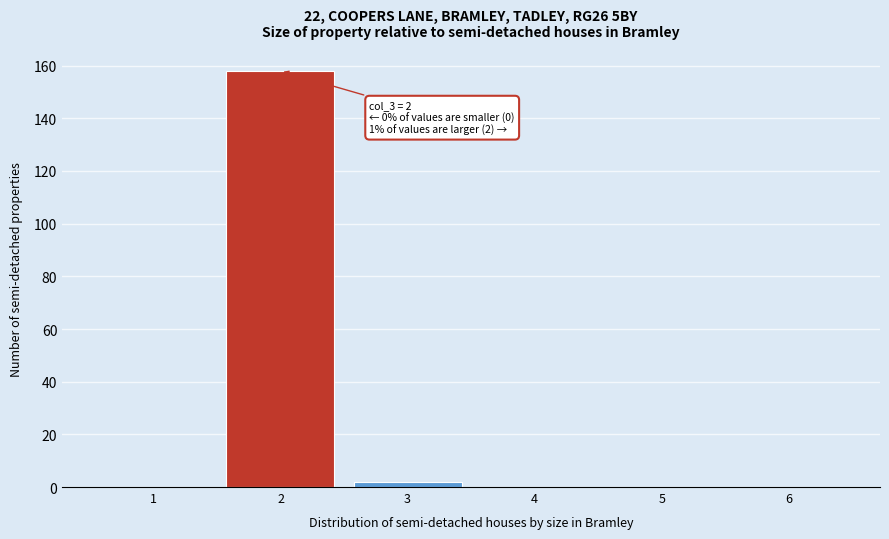

Reading left to right, what are all the values shown in this chart?

1=0	2=158	3=2	4=0	5=0	6=0